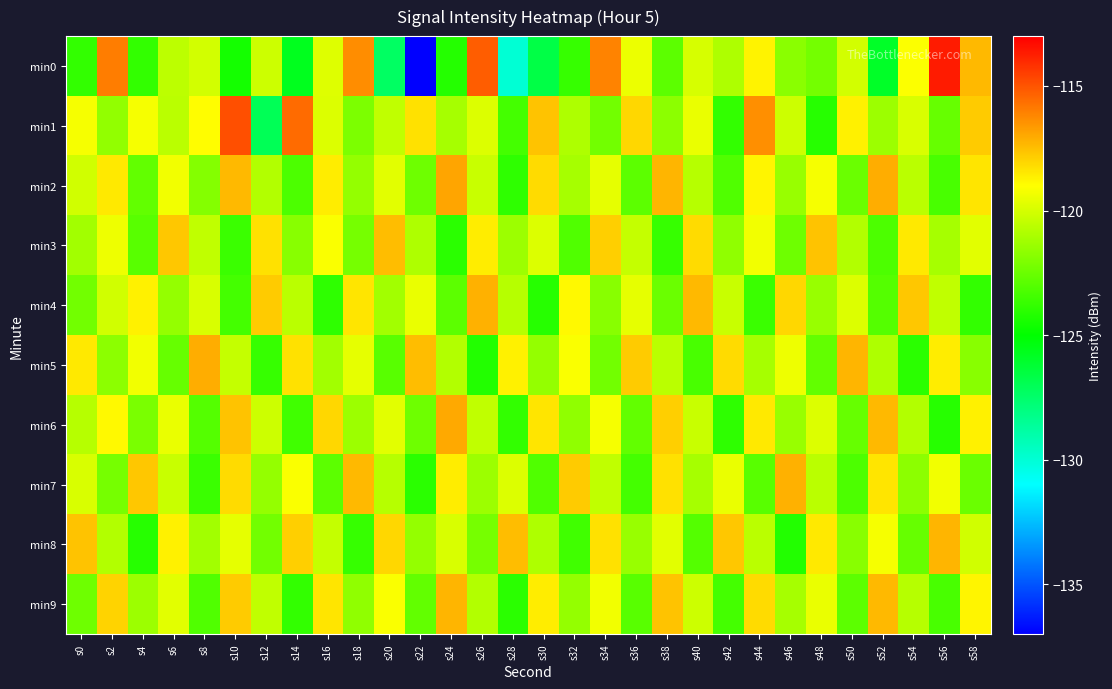

Rank the series at s4 from highest to lowest value.

min7, min4, min1, min5, min9, min6, min2, min3, min0, min8